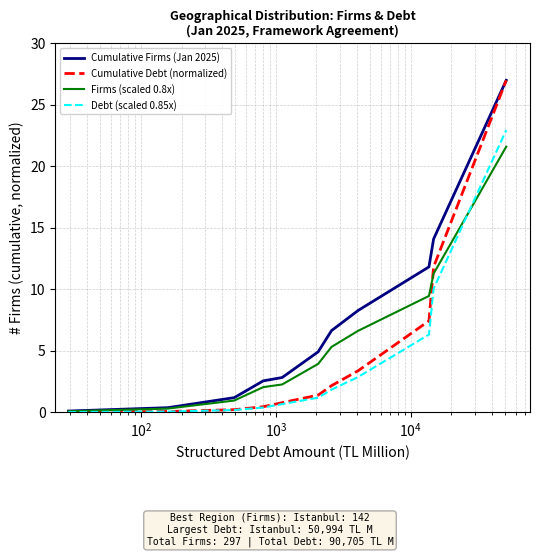

What is the highest value of the Cumulative Firms (Jan 2025) series?

27.0